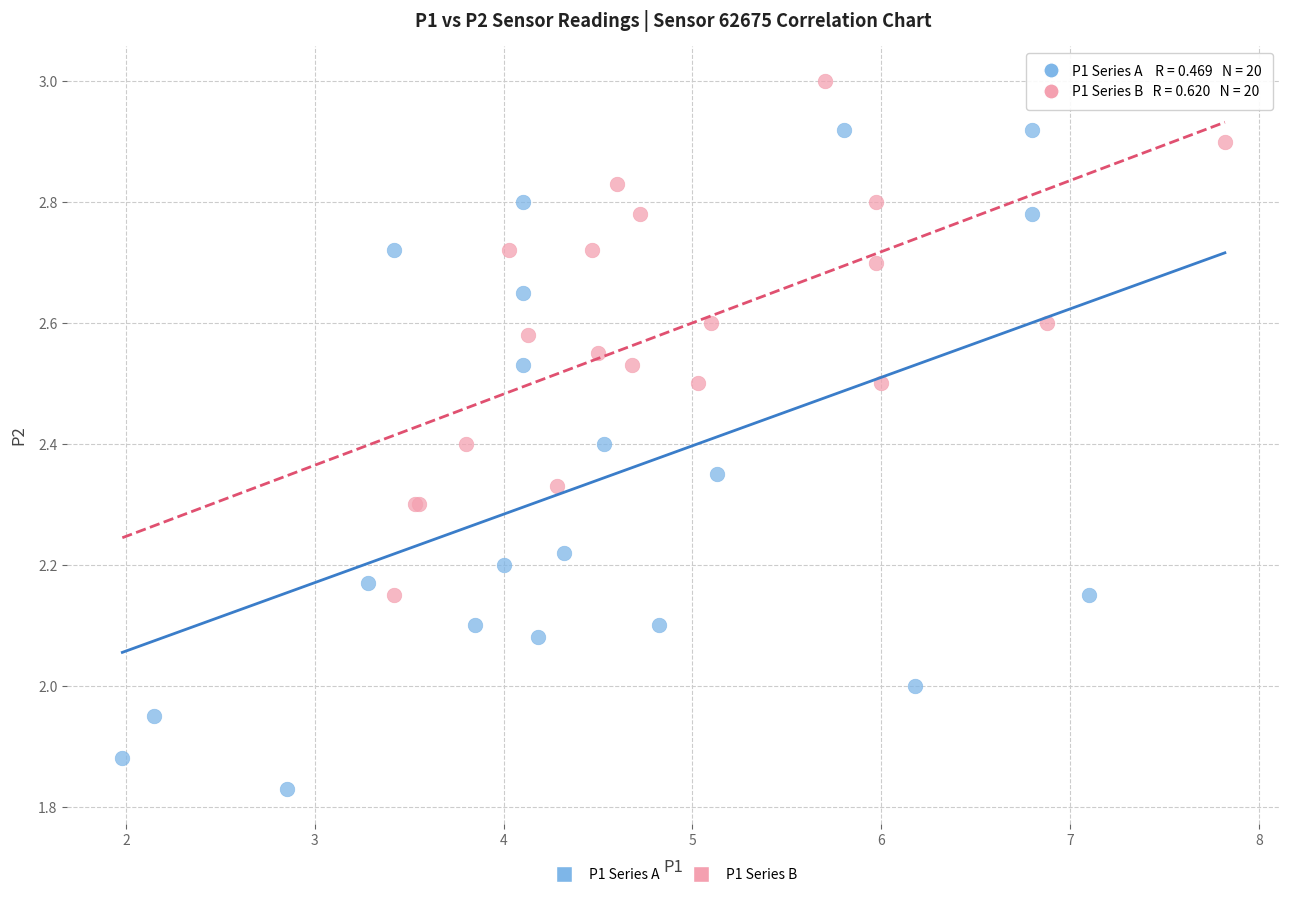

Which series reaches the maximum Y coordinate?

P1 Series B